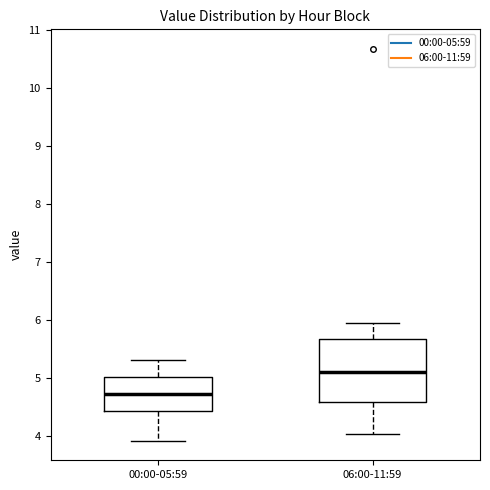

Where is the lower edge of the box for 00:00-05:59 on the y-axis? The values are not printed on the chart, so give them approximately, as read against the axis.

4.4